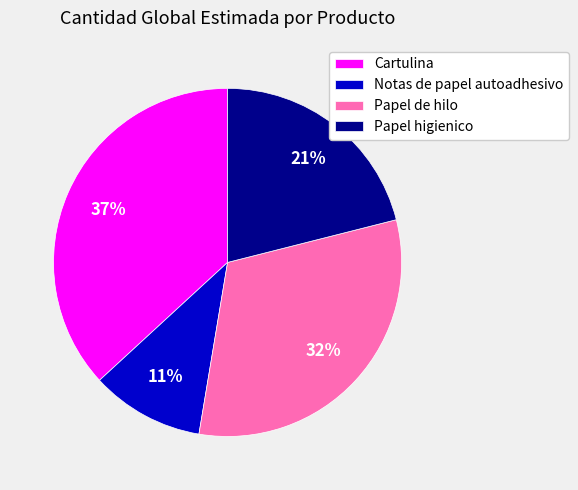

Approximately how many times larger is the value at Papel higienico compared to Cartulina?

0.6